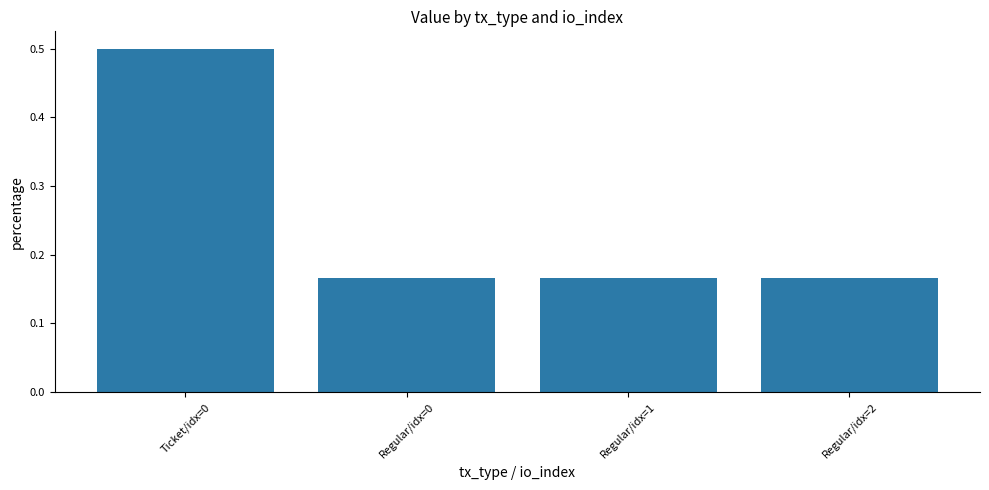

What position from the left is Ticket/idx=0?

1